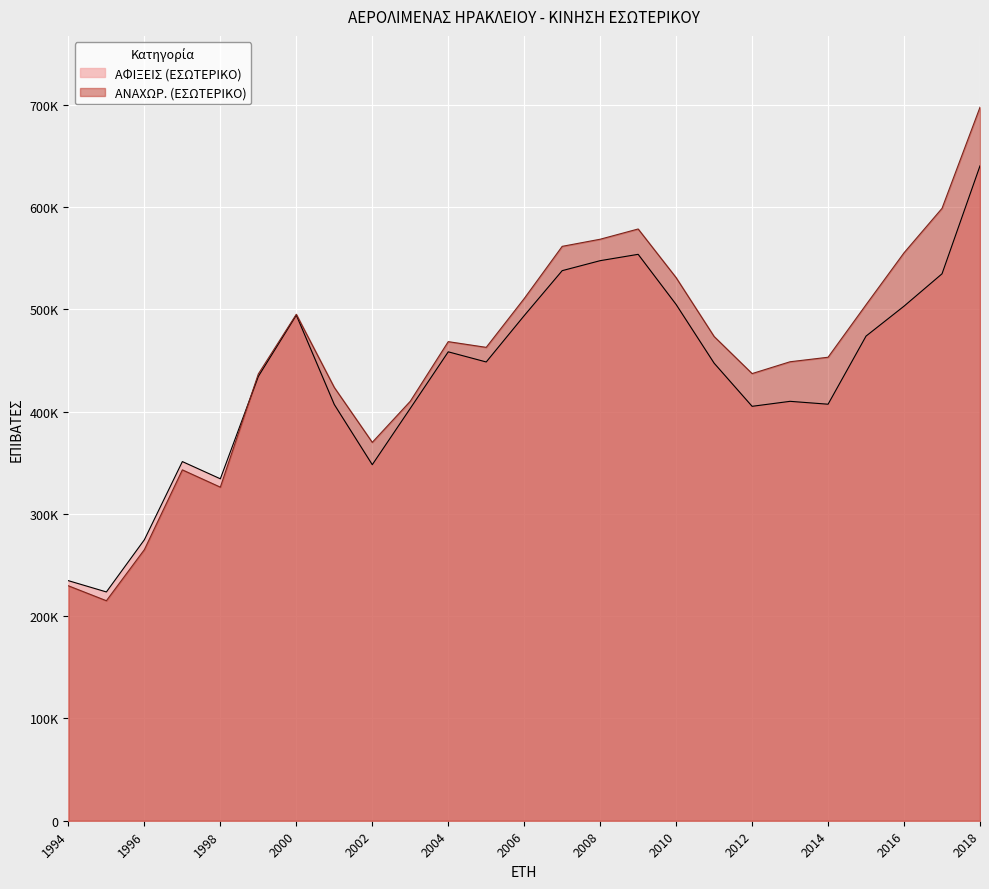

What is the sum of the ΑΝΑΧΩΡ. (ΕΣΩΤΕΡΙΚΟ) values at 1998 and 2012?

763181